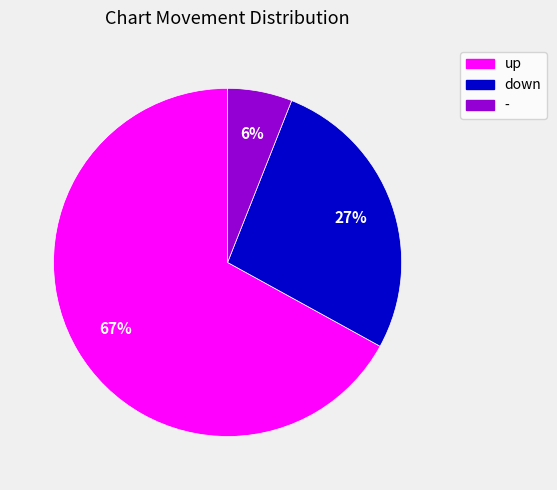

What is the smallest slice in the pie chart?

-